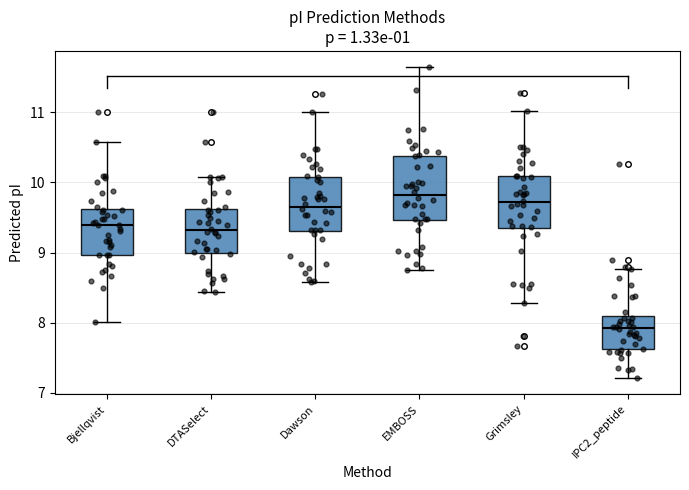

Comparing the boxes themselves (not the whiskers), which one is the tallest?

EMBOSS